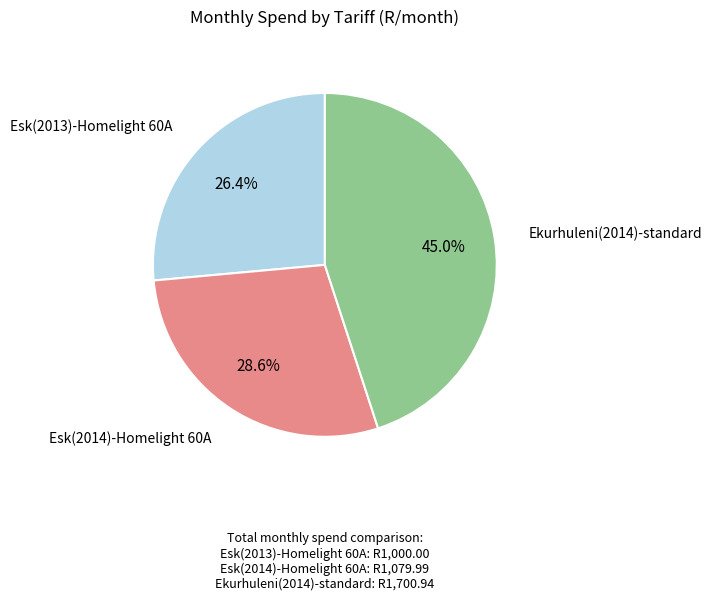

Is there a majority slice in this chart?

No